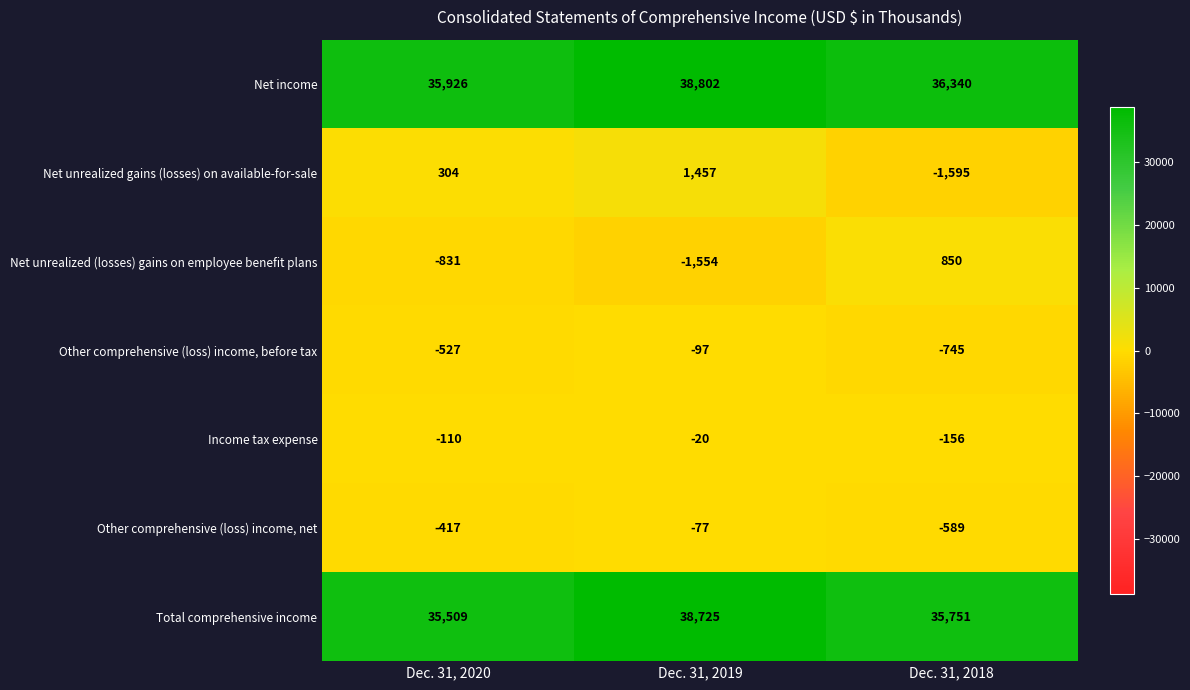

Is it true that Income tax expense equals -33 at Dec. 31, 2019?

False